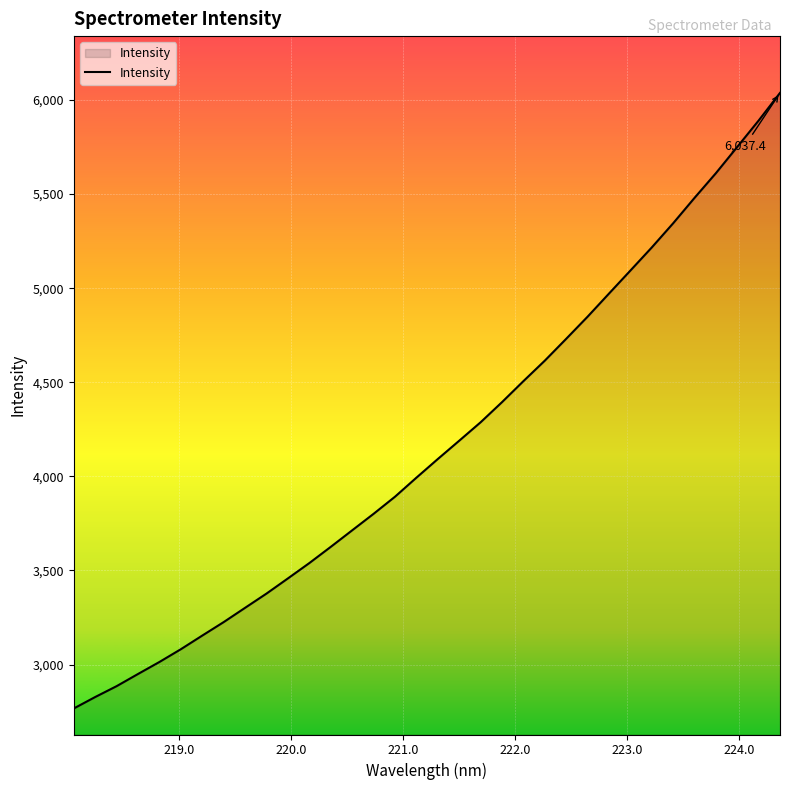

What is the difference between the maximum and minimum values?

3270.9